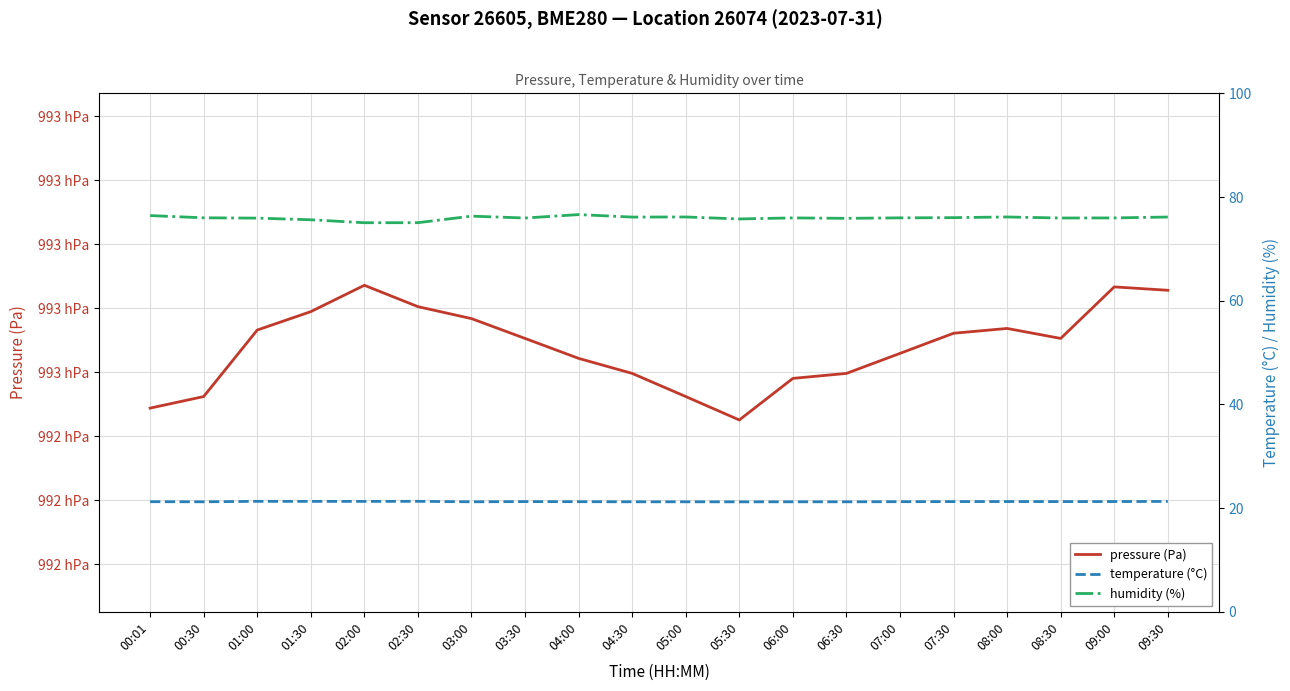

What is the greatest value displayed?

99273.6